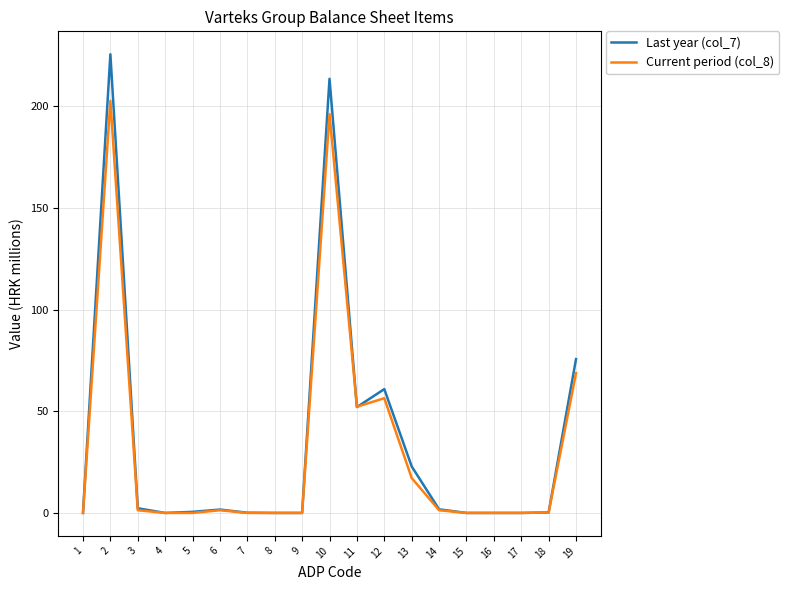

How many categories are shown in the chart?

19